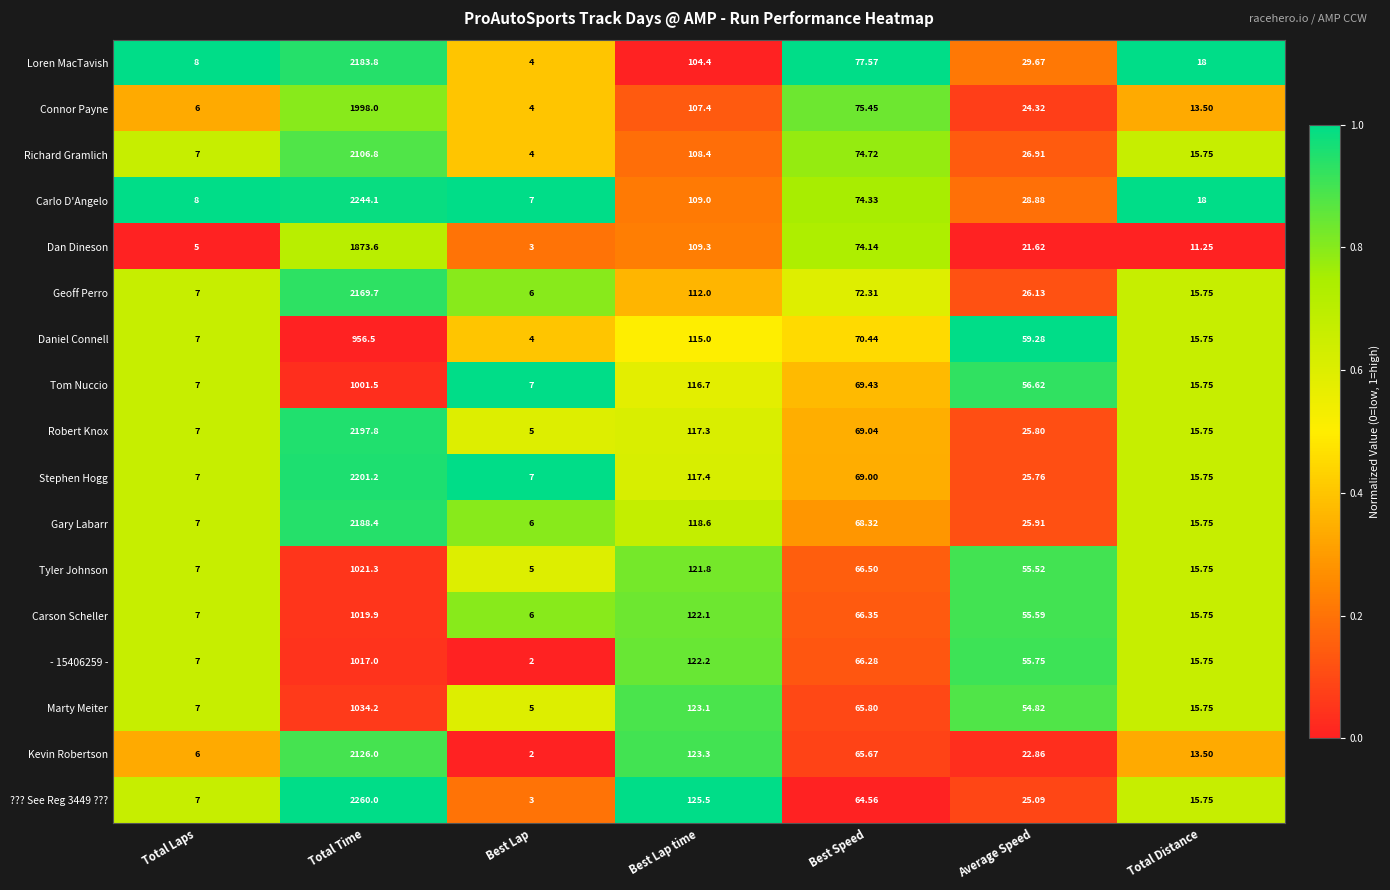

Where does the Carson Scheller series first go above 55?

Total Time